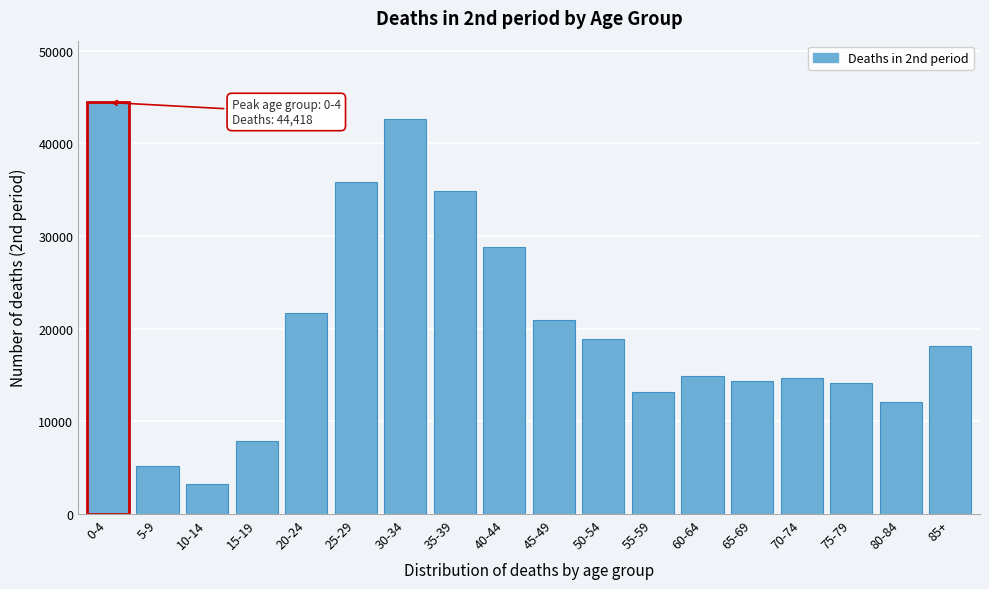

What is the average value?

20319.5